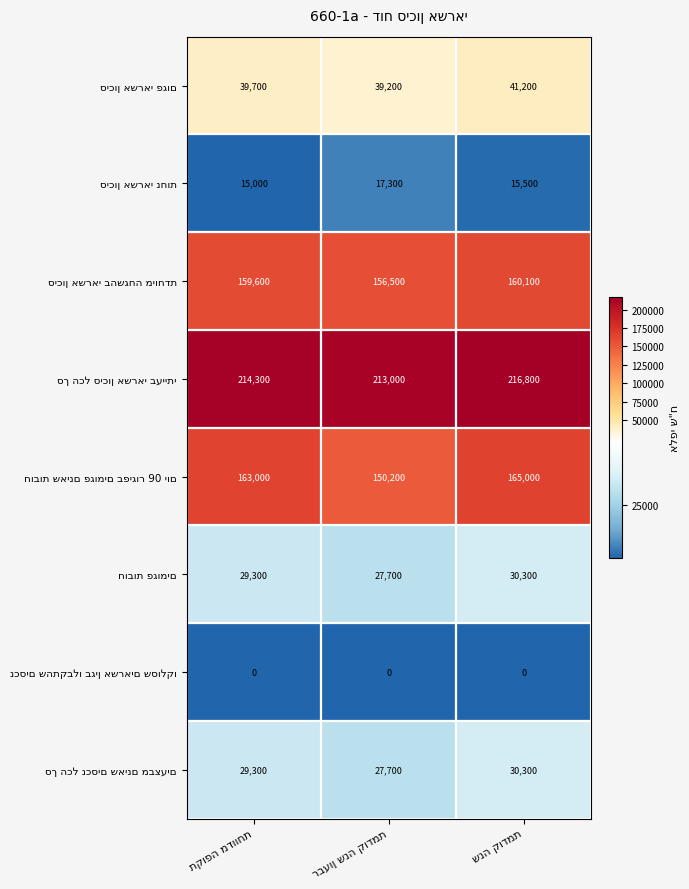

Count the number of categories in the chart.

3